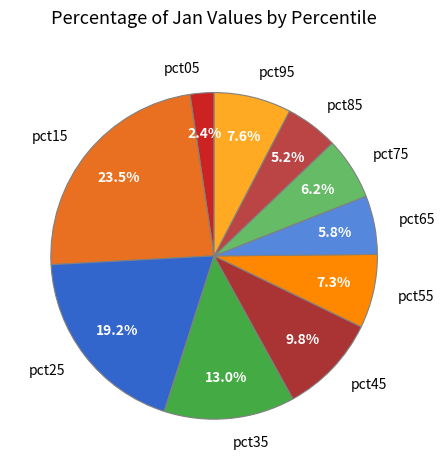

Is it true that pct65 is 1% of the pie?

False